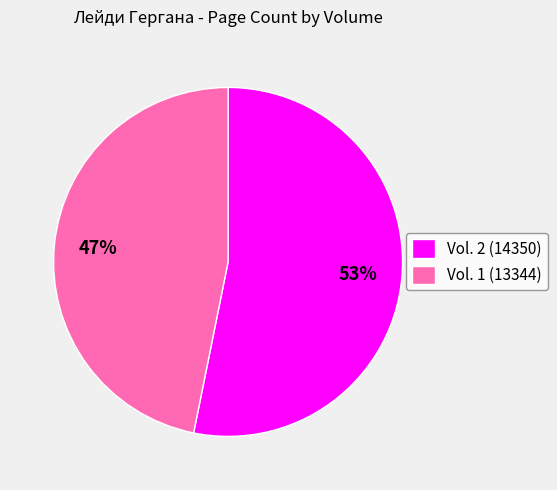

How many segments does this pie chart have?

2